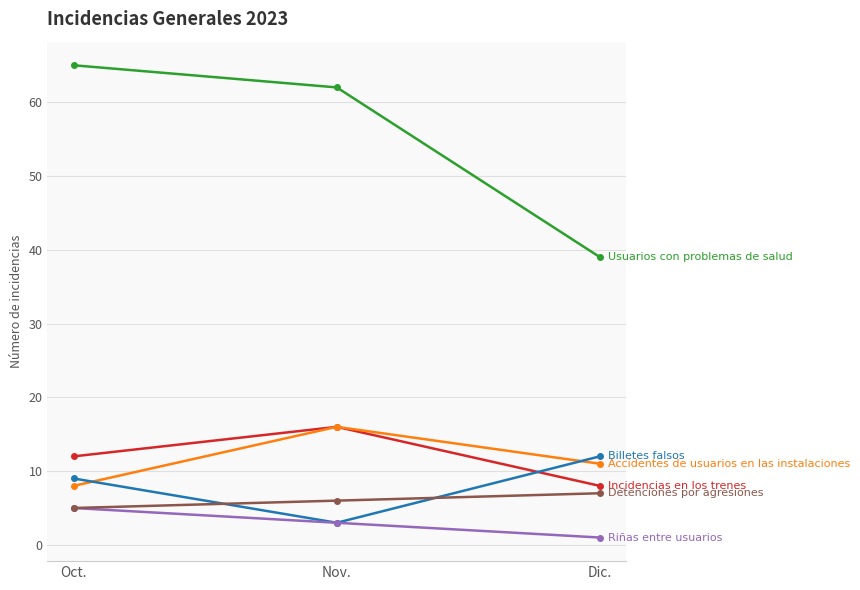

What is the difference between the highest and lowest values at Nov.?

59